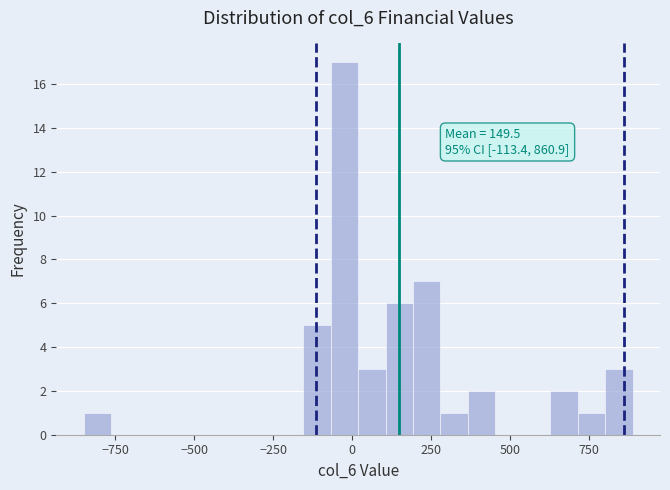

Read against the x-axis, roughly where is the centre of the tallest bar?

0